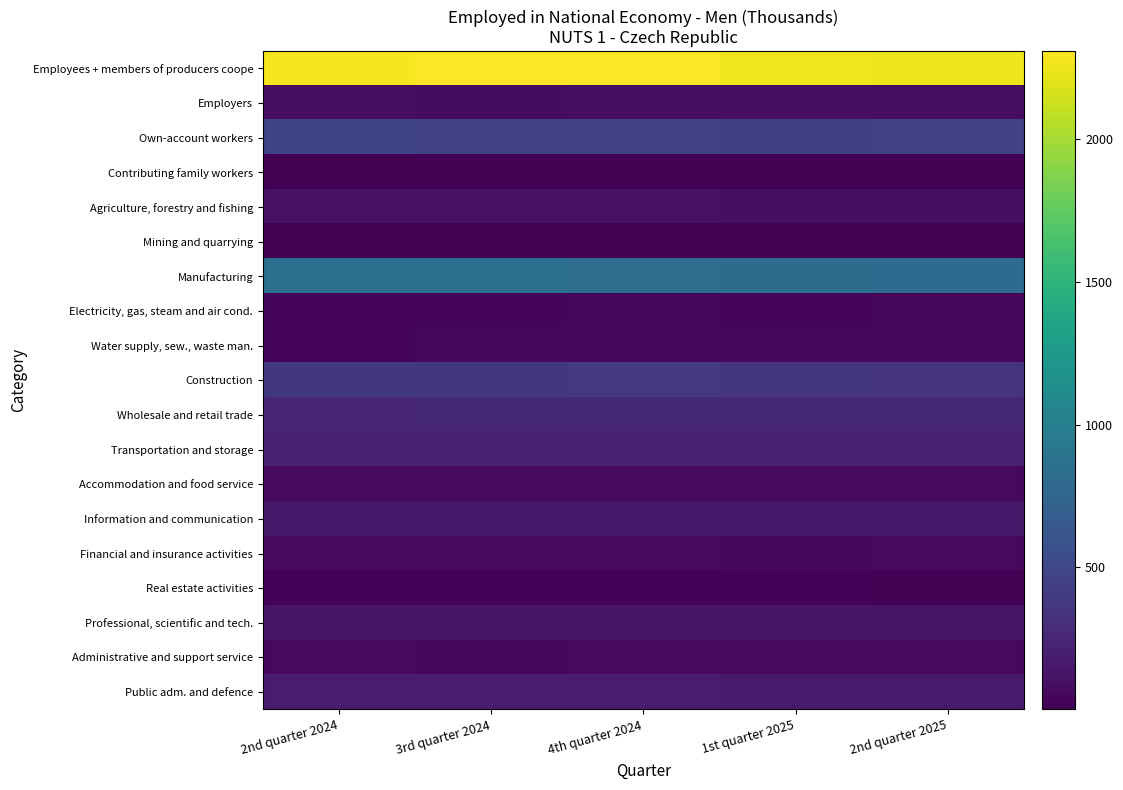

Reading right to left, transcribe all the data shown in this chart.

Employees + members of producers coope: 2nd quarter 2025=2248.1	1st quarter 2025=2262.1	4th quarter 2024=2299.9	3rd quarter 2024=2308.4	2nd quarter 2024=2278.7
Employers: 2nd quarter 2025=85.5	1st quarter 2025=88.0	4th quarter 2024=84.3	3rd quarter 2024=82.8	2nd quarter 2024=86.0
Own-account workers: 2nd quarter 2025=449.0	1st quarter 2025=443.3	4th quarter 2024=451.1	3rd quarter 2024=453.1	2nd quarter 2024=462.5
Contributing family workers: 2nd quarter 2025=2.8	1st quarter 2025=3.6	4th quarter 2024=4.1	3rd quarter 2024=4.0	2nd quarter 2024=4.3
Agriculture, forestry and fishing: 2nd quarter 2025=101.3	1st quarter 2025=100.5	4th quarter 2024=103.7	3rd quarter 2024=108.8	2nd quarter 2024=106.2
Mining and quarrying: 2nd quarter 2025=17.1	1st quarter 2025=18.4	4th quarter 2024=19.9	3rd quarter 2024=20.5	2nd quarter 2024=19.0
Manufacturing: 2nd quarter 2025=812.3	1st quarter 2025=816.0	4th quarter 2024=830.1	3rd quarter 2024=844.0	2nd quarter 2024=841.9
Electricity, gas, steam and air cond.: 2nd quarter 2025=48.8	1st quarter 2025=47.9	4th quarter 2024=50.6	3rd quarter 2024=47.8	2nd quarter 2024=44.5
Water supply, sew., waste man.: 2nd quarter 2025=52.0	1st quarter 2025=52.3	4th quarter 2024=51.8	3rd quarter 2024=48.1	2nd quarter 2024=45.8
Construction: 2nd quarter 2025=362.2	1st quarter 2025=370.9	4th quarter 2024=385.7	3rd quarter 2024=375.3	2nd quarter 2024=373.0
Wholesale and retail trade: 2nd quarter 2025=266.6	1st quarter 2025=272.5	4th quarter 2024=258.5	3rd quarter 2024=258.2	2nd quarter 2024=248.4
Transportation and storage: 2nd quarter 2025=227.7	1st quarter 2025=227.7	4th quarter 2024=229.8	3rd quarter 2024=227.5	2nd quarter 2024=234.0
Accommodation and food service: 2nd quarter 2025=60.2	1st quarter 2025=64.1	4th quarter 2024=65.8	3rd quarter 2024=70.0	2nd quarter 2024=72.5
Information and communication: 2nd quarter 2025=154.8	1st quarter 2025=147.1	4th quarter 2024=153.3	3rd quarter 2024=150.1	2nd quarter 2024=148.5
Financial and insurance activities: 2nd quarter 2025=59.0	1st quarter 2025=56.8	4th quarter 2024=58.3	3rd quarter 2024=65.3	2nd quarter 2024=69.7
Real estate activities: 2nd quarter 2025=20.1	1st quarter 2025=22.0	4th quarter 2024=21.0	3rd quarter 2024=23.4	2nd quarter 2024=23.4
Professional, scientific and tech.: 2nd quarter 2025=126.6	1st quarter 2025=123.8	4th quarter 2024=123.0	3rd quarter 2024=124.2	2nd quarter 2024=125.3
Administrative and support service: 2nd quarter 2025=60.4	1st quarter 2025=58.4	4th quarter 2024=57.4	3rd quarter 2024=55.9	2nd quarter 2024=59.1
Public adm. and defence: 2nd quarter 2025=168.4	1st quarter 2025=171.2	4th quarter 2024=177.9	3rd quarter 2024=179.6	2nd quarter 2024=175.9